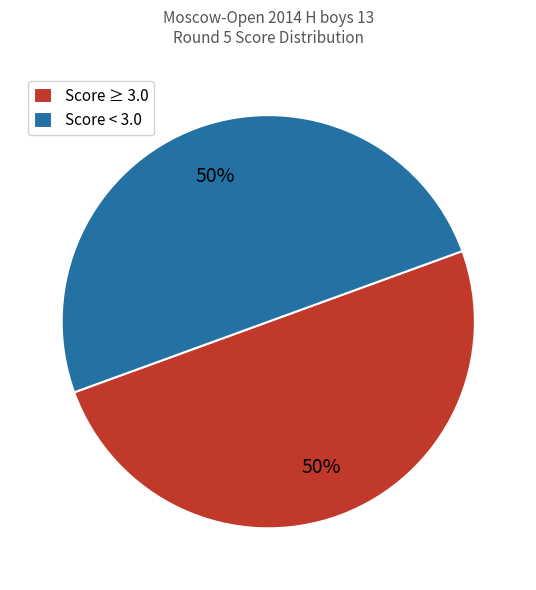

To the nearest percent, what is the average slice percentage?

50%